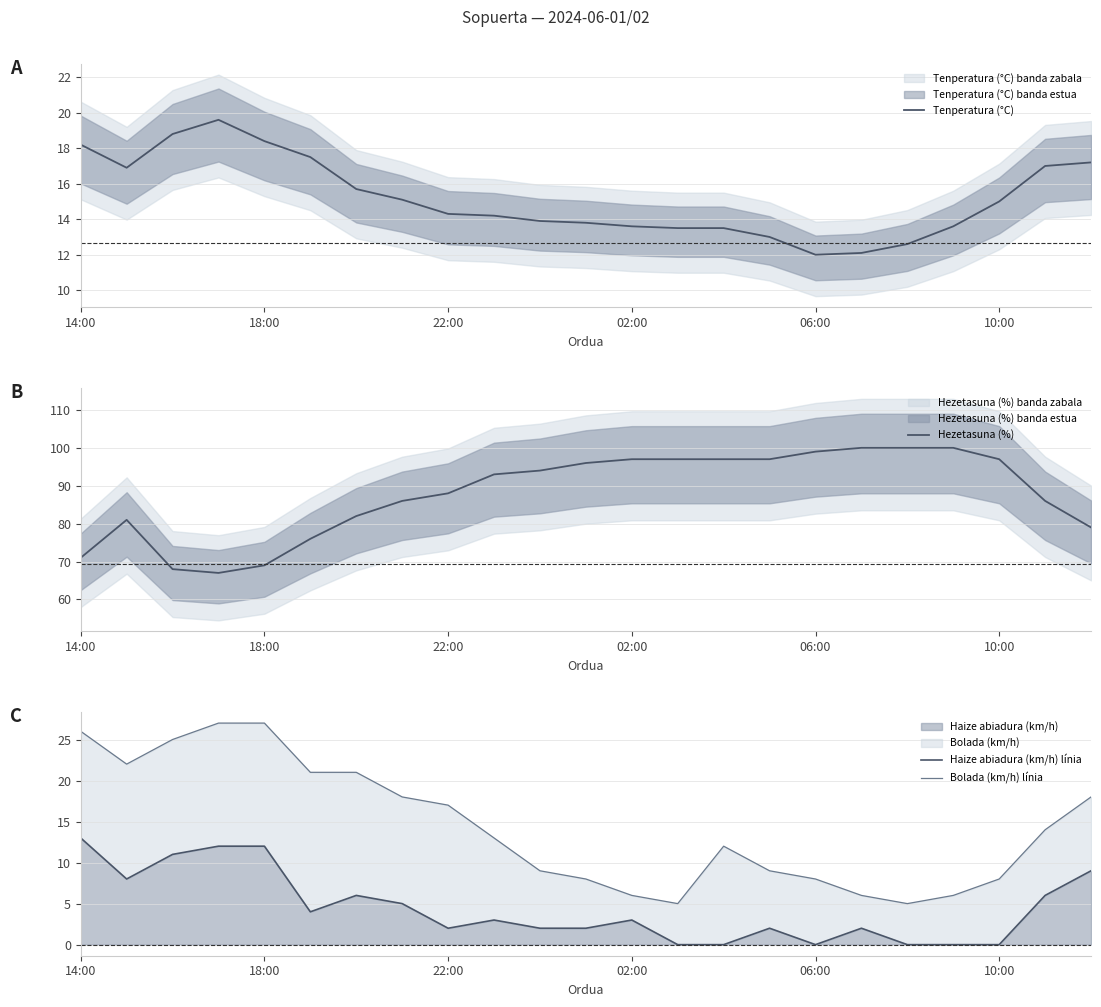

Which series has the widest spread of values?

Hezetasuna (%)